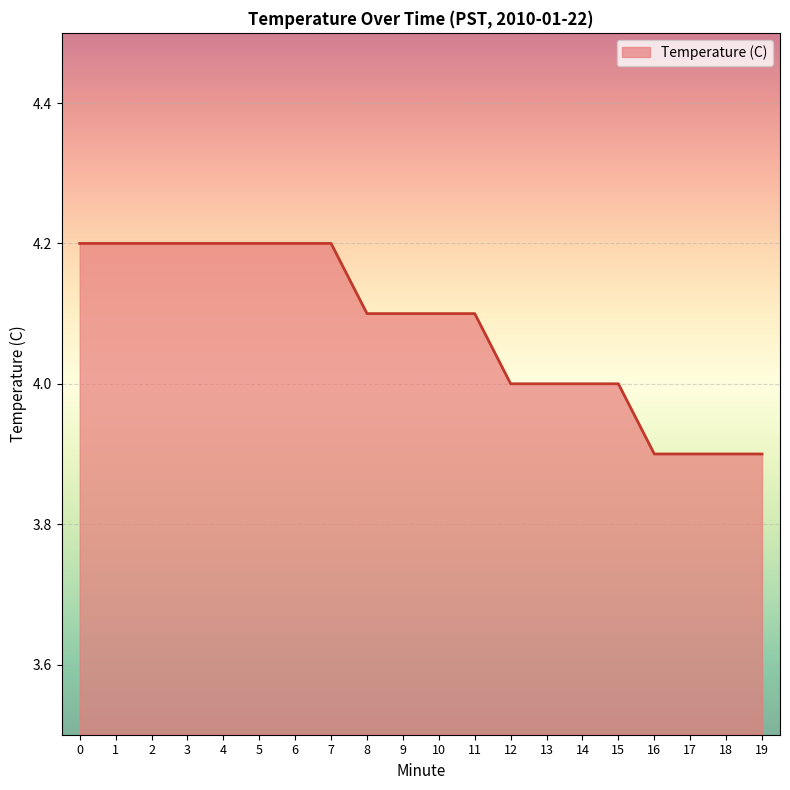

Reading left to right, extract all data points from this chart.

0=4.2	1=4.2	2=4.2	3=4.2	4=4.2	5=4.2	6=4.2	7=4.2	8=4.1	9=4.1	10=4.1	11=4.1	12=4.0	13=4.0	14=4.0	15=4.0	16=3.9	17=3.9	18=3.9	19=3.9